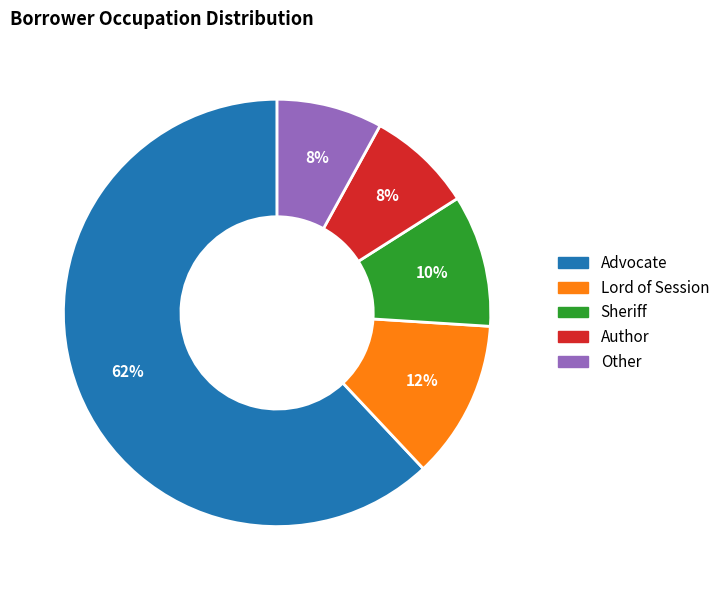

Which slice is the largest?

Advocate